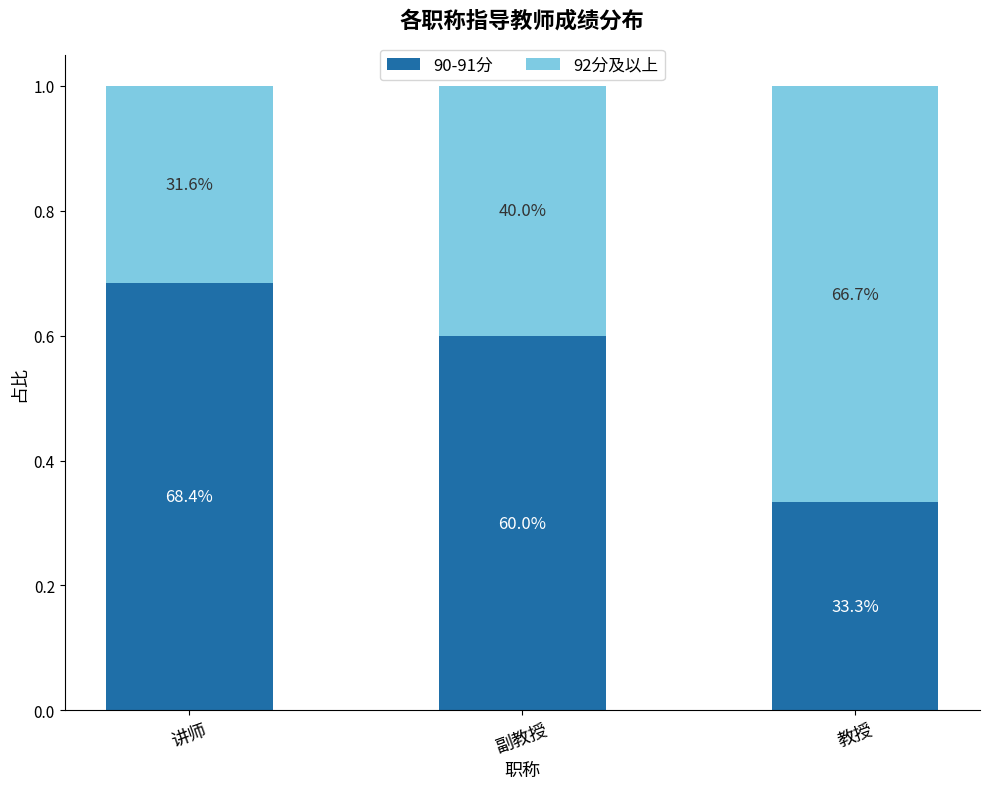

List the series in order of their overall mean, lowest first.

92分及以上, 90-91分